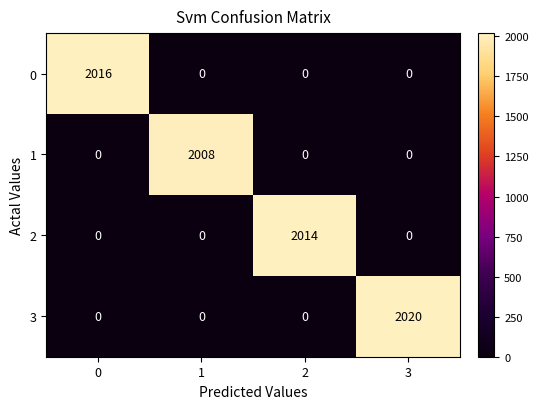

What is the total value across all series at 0?

2016